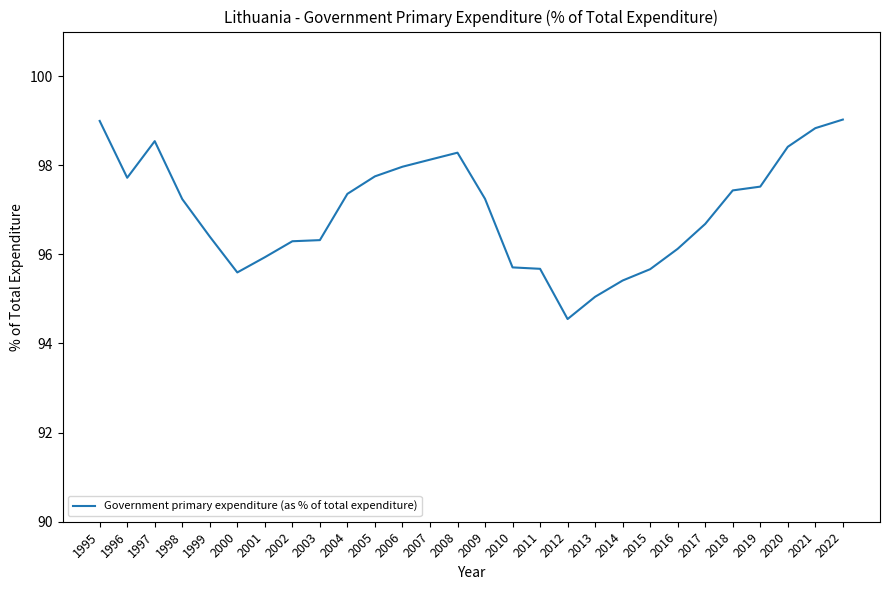

Where does the data first go above 97?

1995